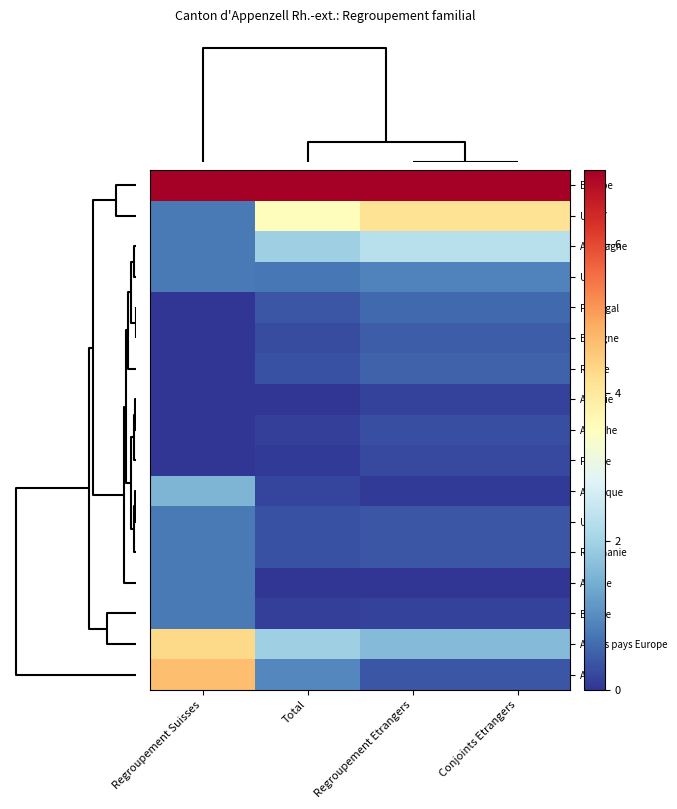

Rank the series at Regroupement Etrangers from lowest to highest value.

Afrique, Amérique, Albanie, Bosnie, France, Autriche, UE-2, Roumanie, Asie, Espagne, Russie, Portugal, UE-8, Autres pays Europe, Allemagne, UE-17, Europe